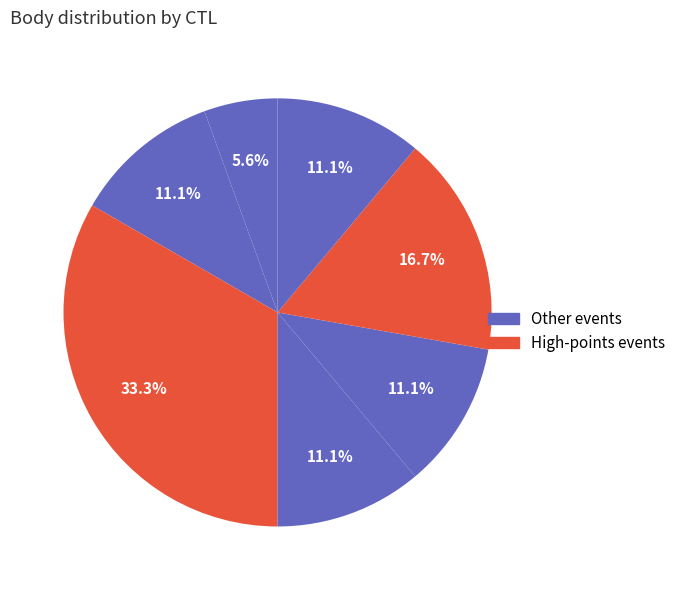

How many slices are in this pie chart?

7